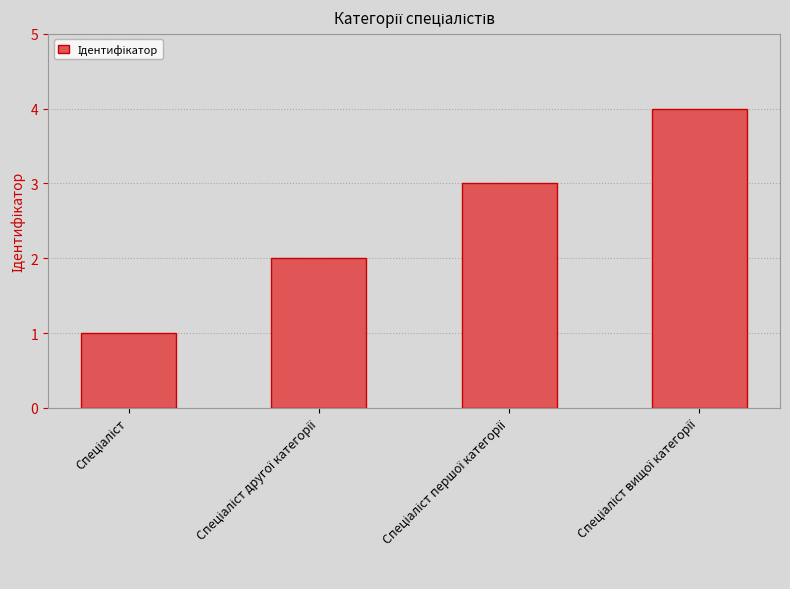

How many data points are less than 3?

2